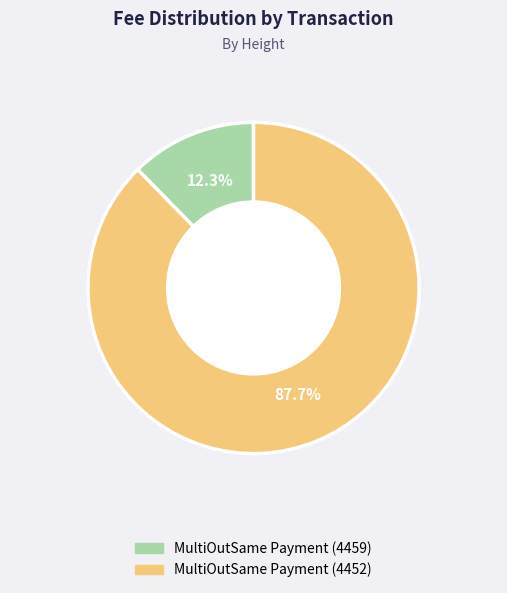

The MultiOutSame Payment (4452) slice represents 80% of the pie. True or false?

False